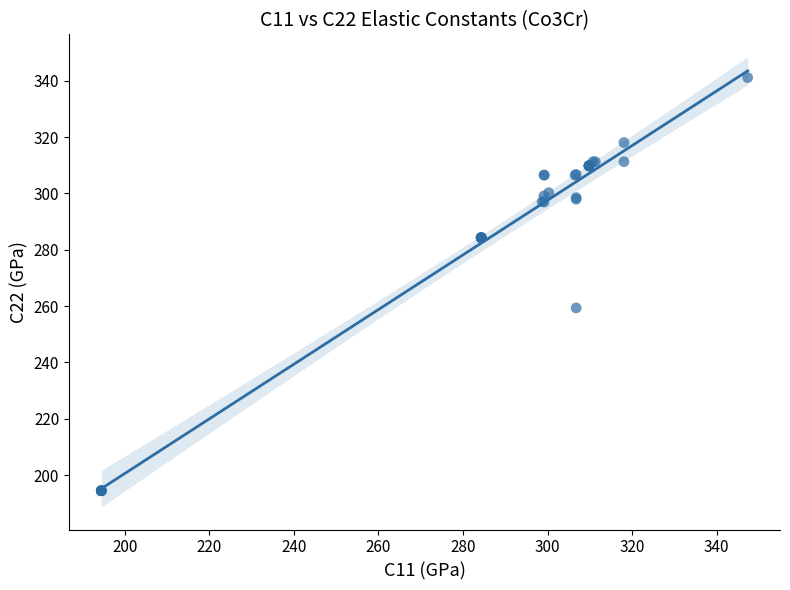

What Y value in the scatter plot is closest to 267?

259.4